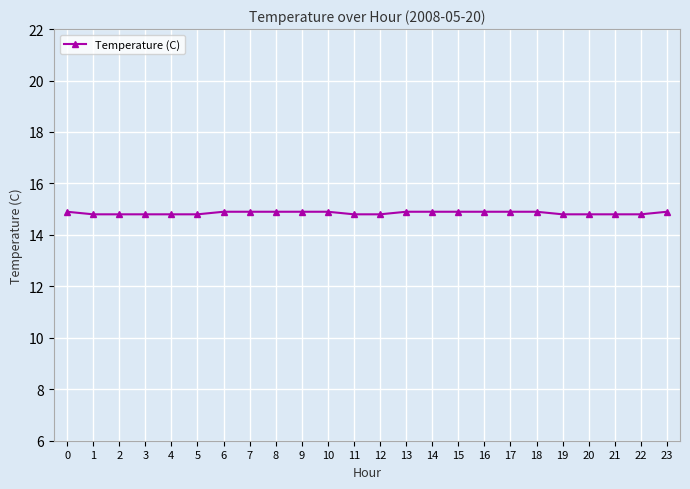

How many lines are shown in the chart?

1